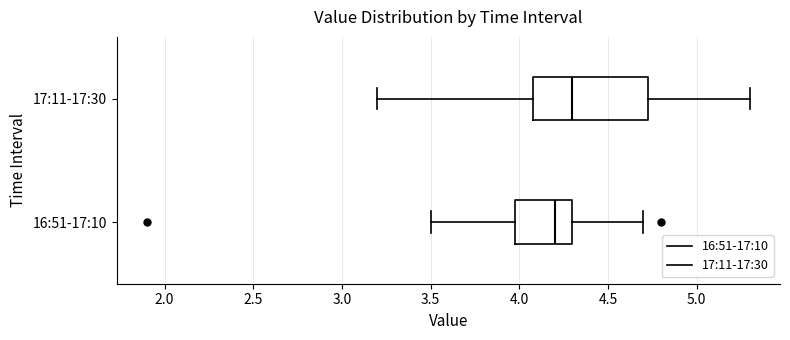

Which box has the furthest to the right median line?

17:11-17:30